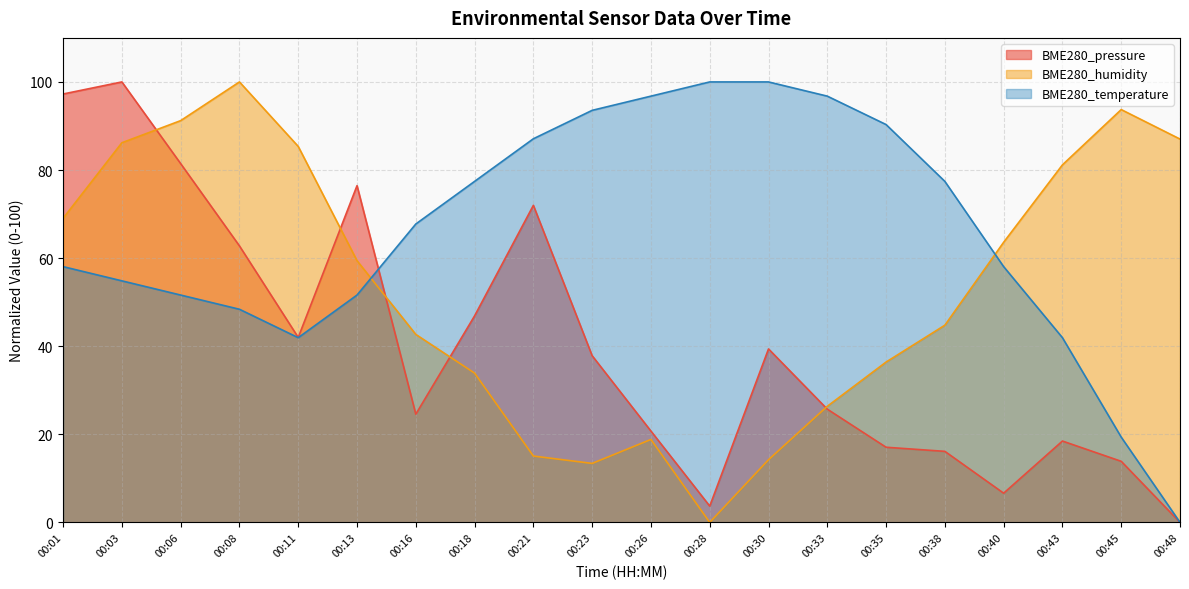

True or false: BME280_temperature has more than 1 points higher than both neighbors.

False